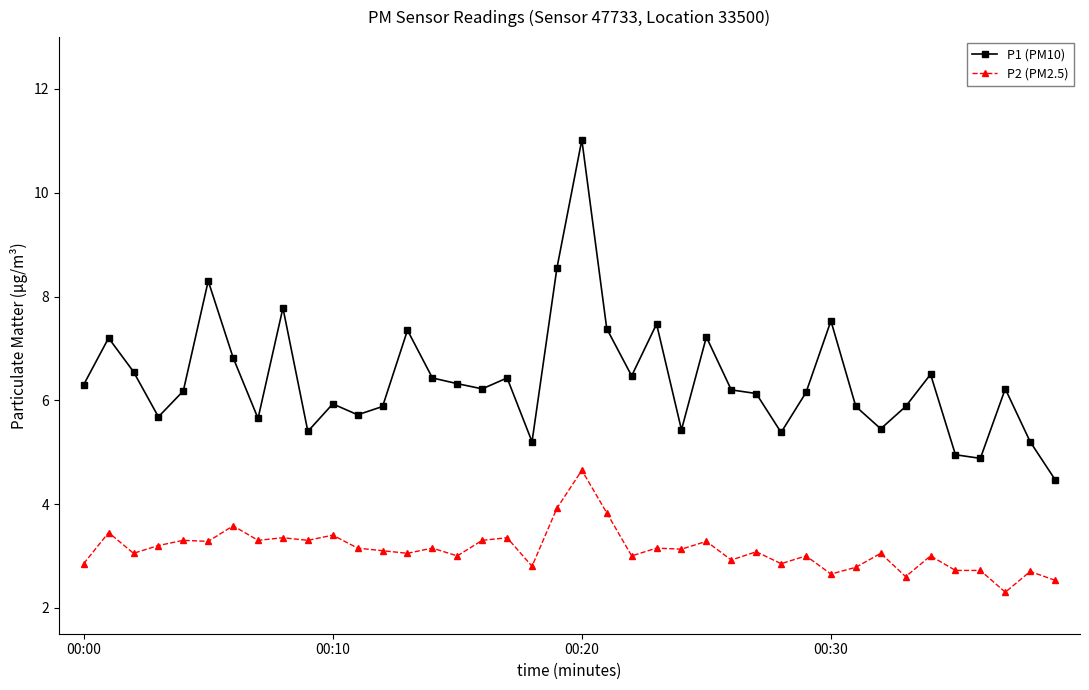

Which series has the largest total across all categories?

P1 (PM10)